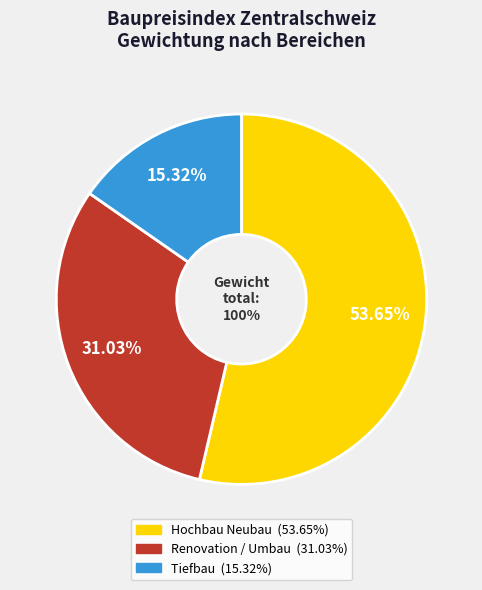

What is the ratio of the value at Renovation / Umbau to the value at Hochbau Neubau?

0.6